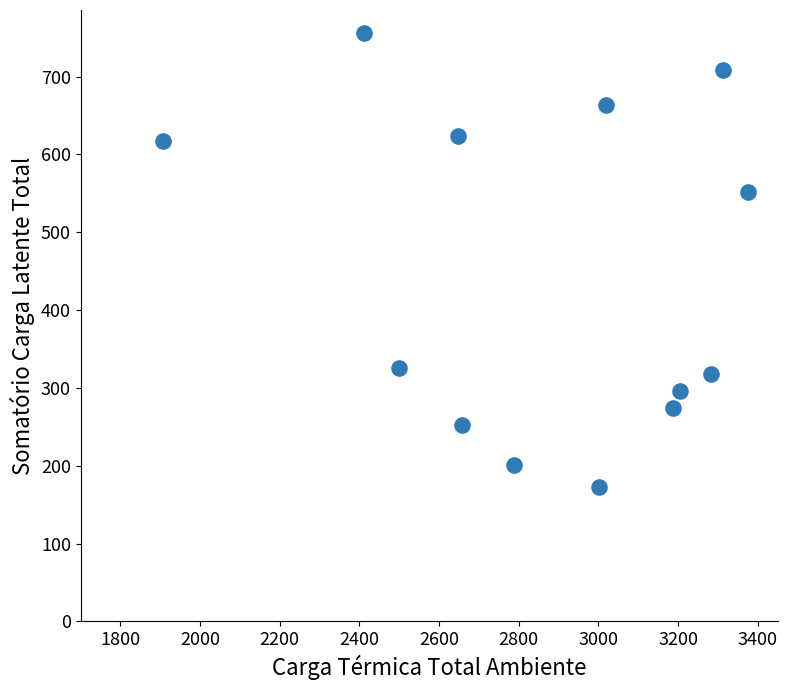

What is the range of Y values (max minus min)?

583.7